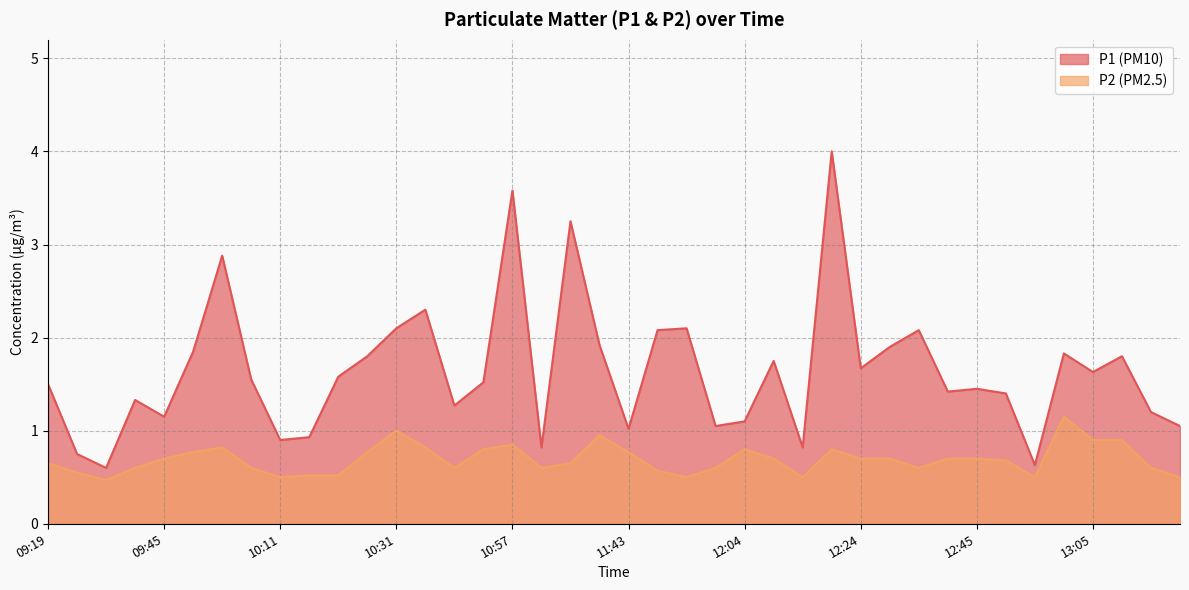

How many data points in P1 are above 1?

33